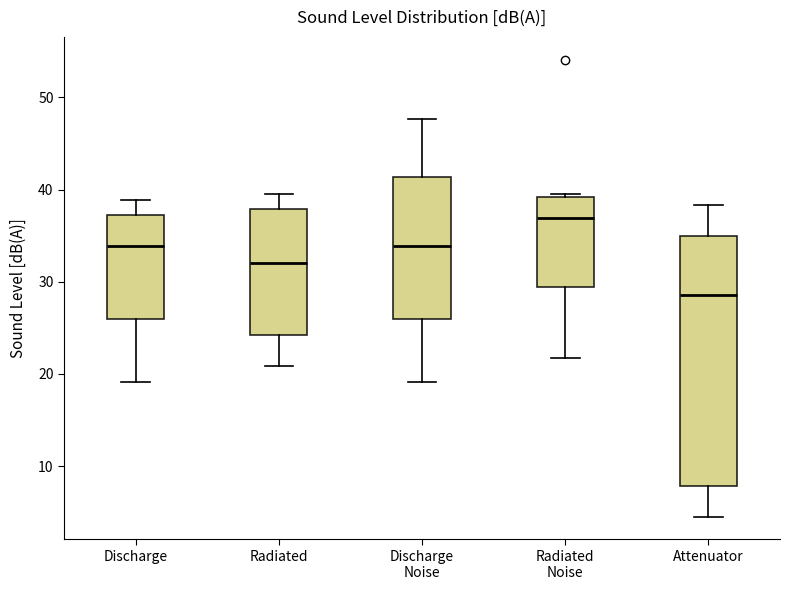

Where does the median line of the box for Attenuator sit on the y-axis? The values are not printed on the chart, so give them approximately, as read against the axis.

29